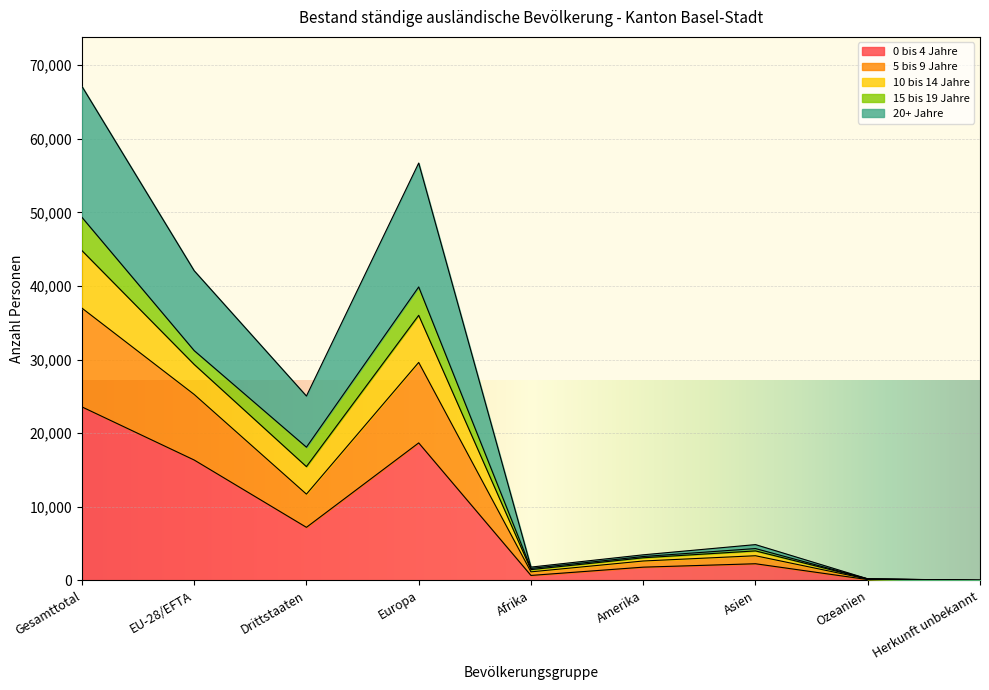

At which category is the sum across all series the highest?

Gesamttotal